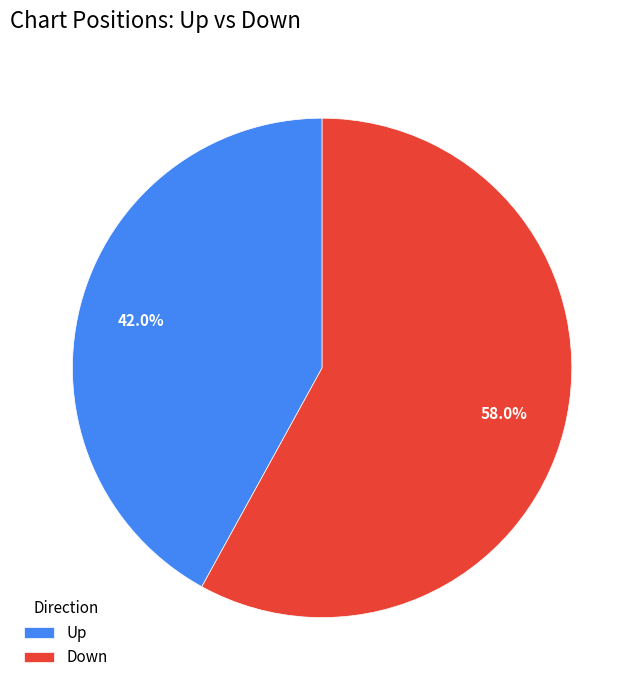

Which slice is the largest?

Down